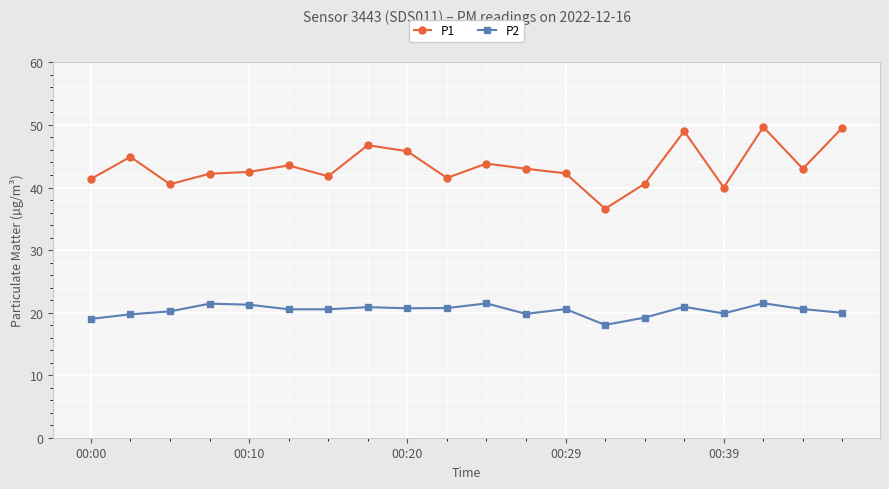

What are all the series names shown in the legend?

P1, P2